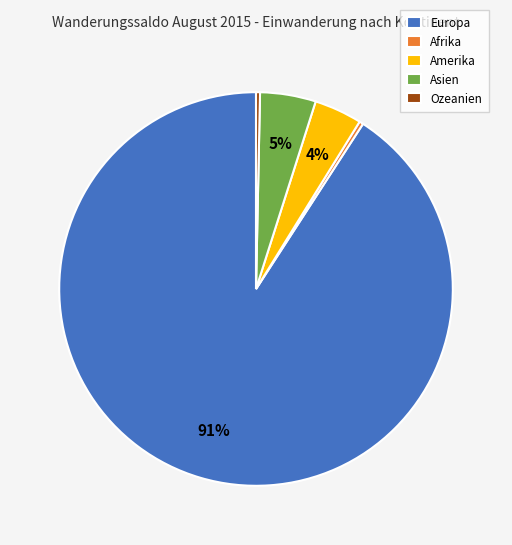

Combined, do Europa and Asien account for over 50%?

Yes